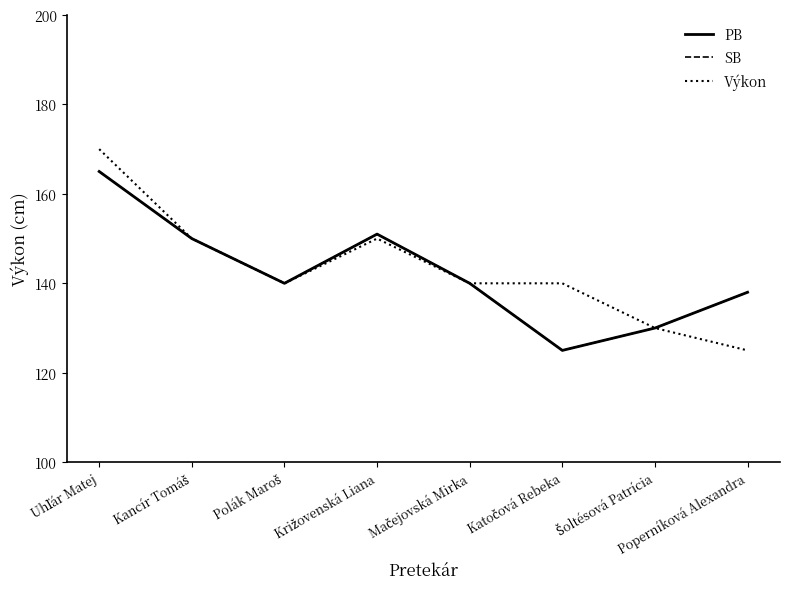

How many lines are shown in the chart?

3